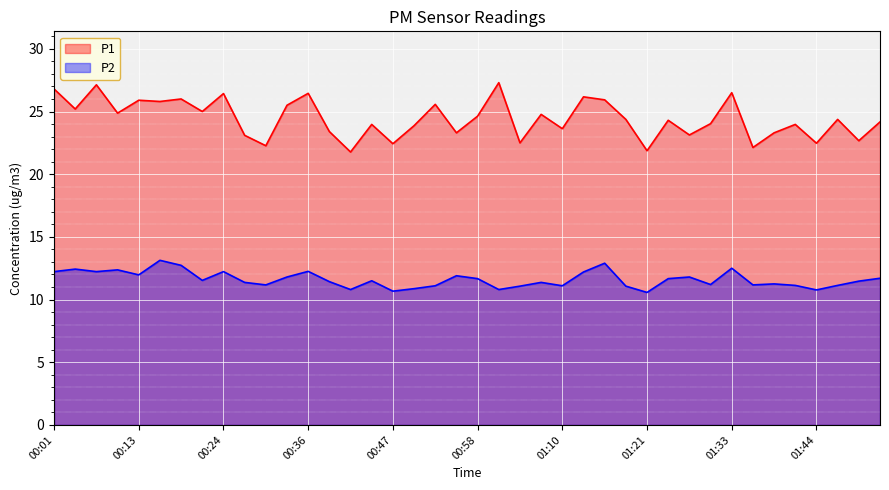

True or false: P1 and P2 intersect in this chart.

False